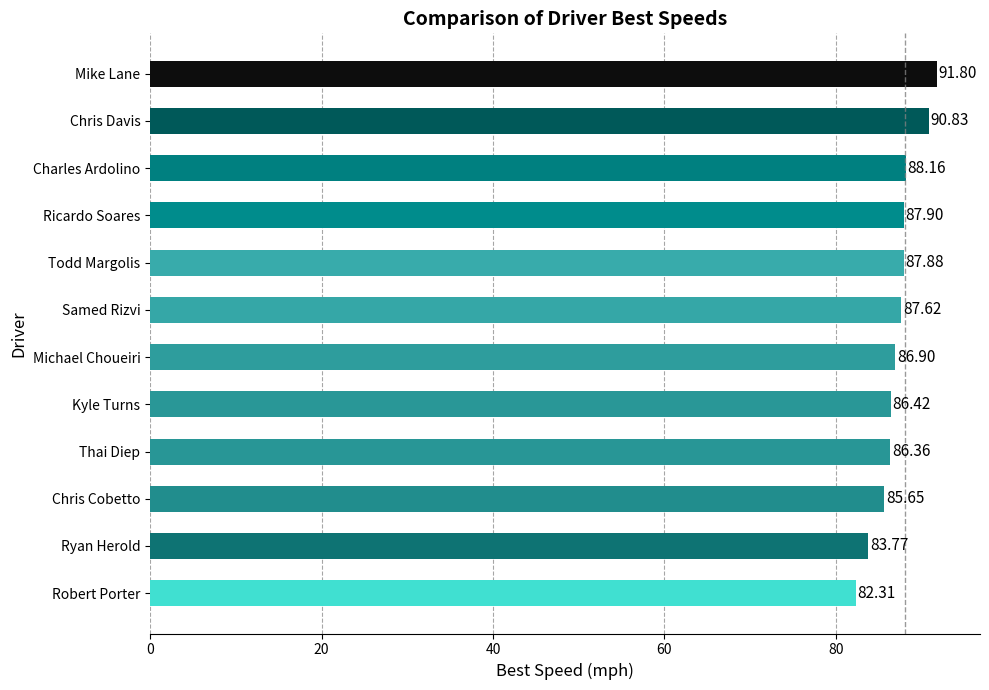

At which label is the value closest to 87?

Michael Choueiri